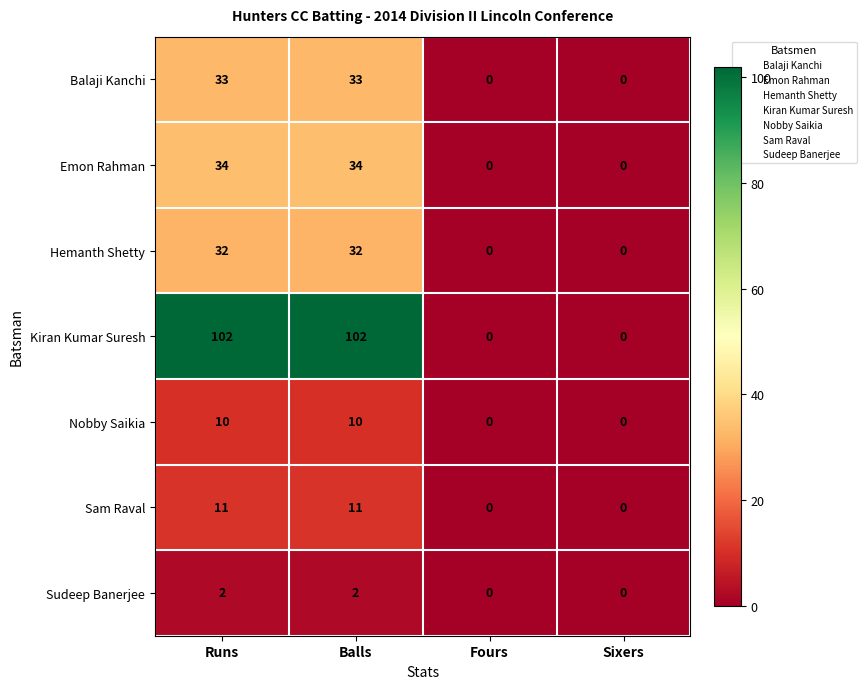

Reading left to right, extract all data points from this chart.

Balaji Kanchi: Runs=33	Balls=33	Fours=0	Sixers=0
Emon Rahman: Runs=34	Balls=34	Fours=0	Sixers=0
Hemanth Shetty: Runs=32	Balls=32	Fours=0	Sixers=0
Kiran Kumar Suresh: Runs=102	Balls=102	Fours=0	Sixers=0
Nobby Saikia: Runs=10	Balls=10	Fours=0	Sixers=0
Sam Raval: Runs=11	Balls=11	Fours=0	Sixers=0
Sudeep Banerjee: Runs=2	Balls=2	Fours=0	Sixers=0